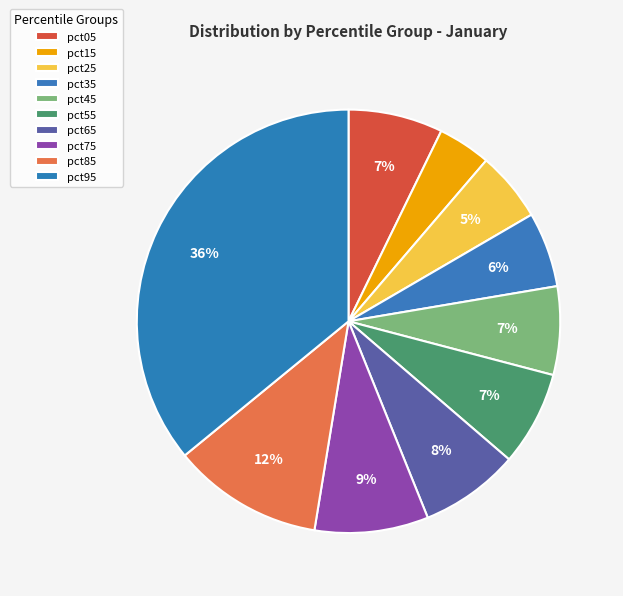

Combined, what portion of the pie is pct15 and pct35?

9.8%